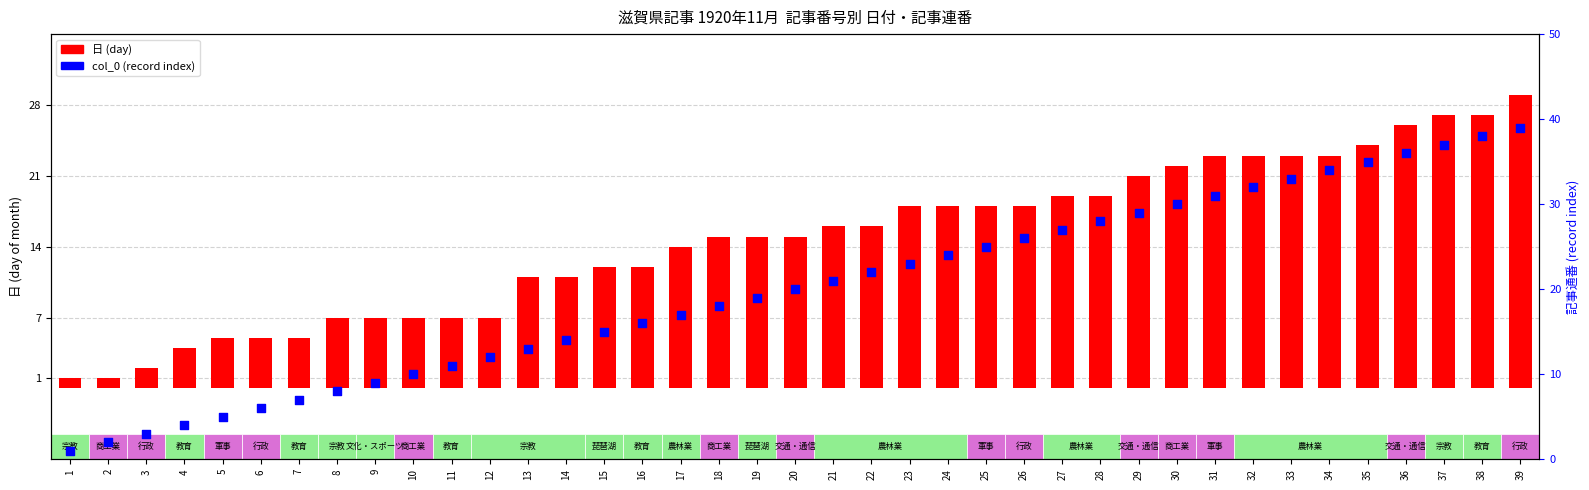

Which series has the largest Y range (max minus min)?

col_0 (record index)